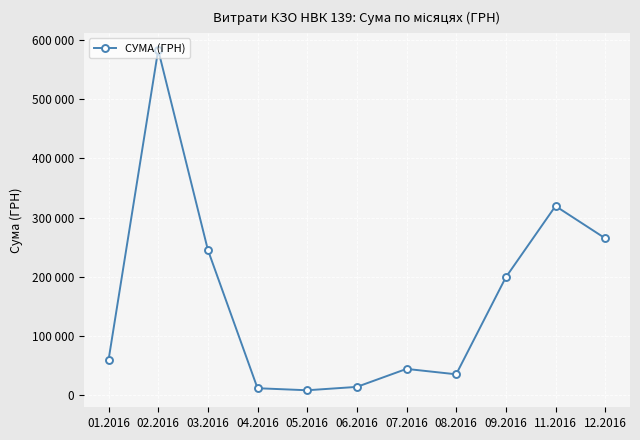

What is the value of the 4th point from the left?

11596.1